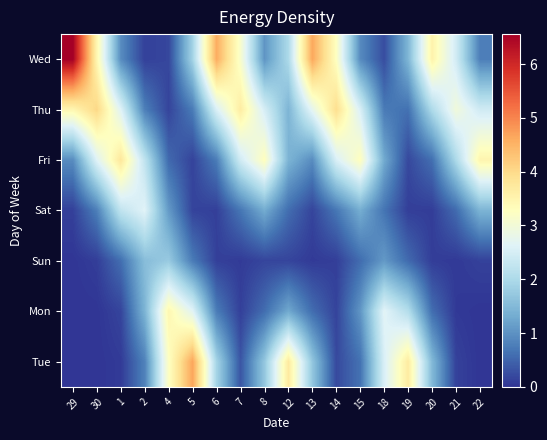

What is the total value across all series at 8?

10.6